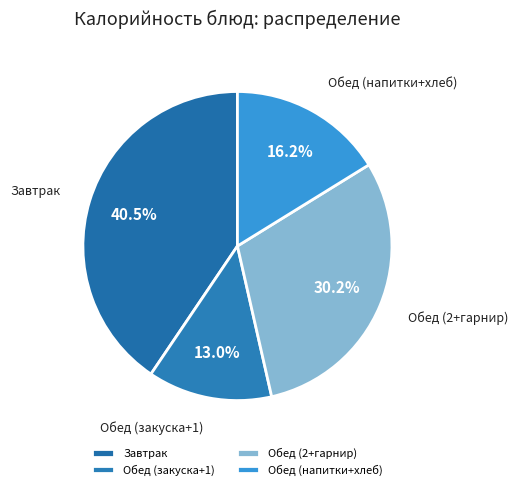

What percentage is NOT represented by Обед (напитки+хлеб)?

83.8%